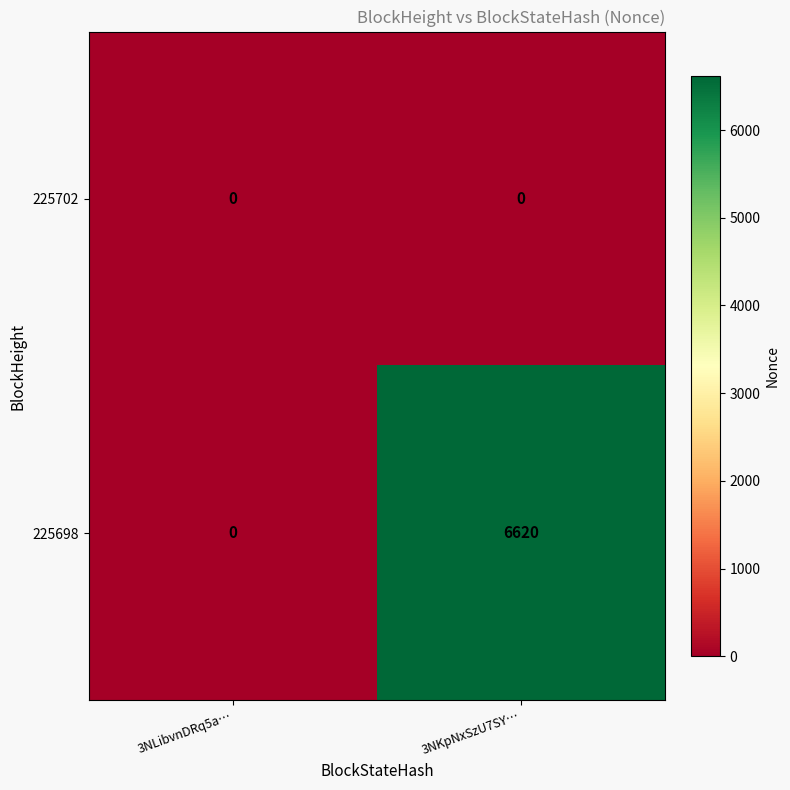

What is the difference between the maximum and minimum values in the 225698 series?

6620